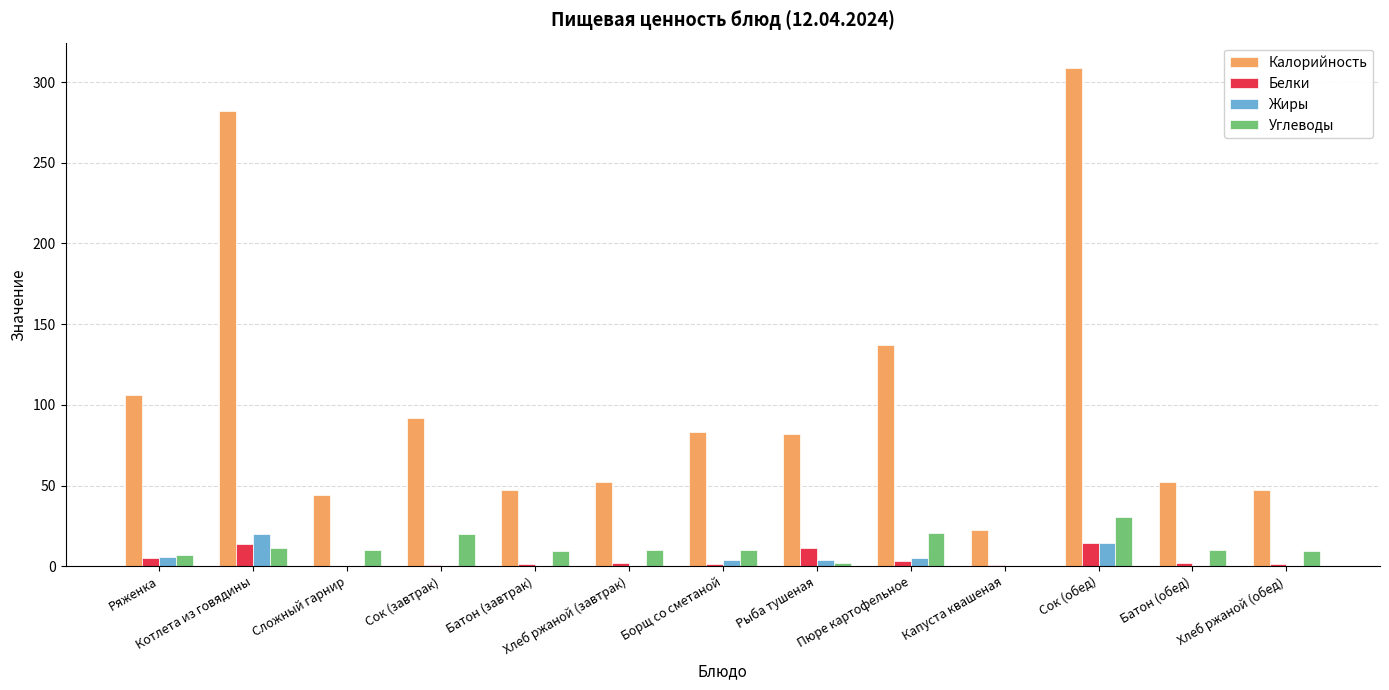

What is the sum of all Углеводы values?

151.9